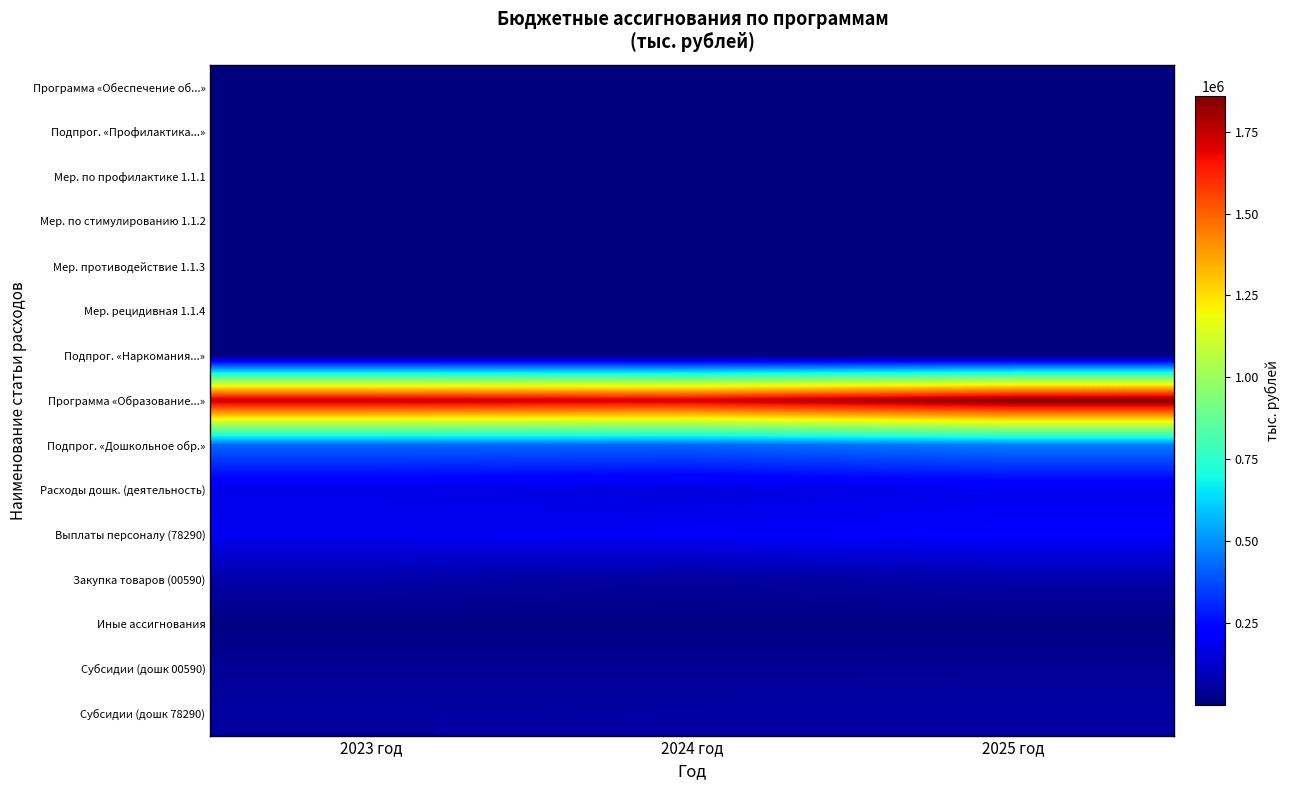

Reading right to left, transcribe all the data shown in this chart.

Программа «Обеспечение об...»: 2025 год=4459	2024 год=4459	2023 год=4890
Подпрог. «Профилактика...»: 2025 год=4389	2024 год=4389	2023 год=4820
Мер. по профилактике 1.1.1: 2025 год=4194	2024 год=4194	2023 год=4525
Мер. по стимулированию 1.1.2: 2025 год=100	2024 год=100	2023 год=100
Мер. противодействие 1.1.3: 2025 год=85	2024 год=85	2023 год=185
Мер. рецидивная 1.1.4: 2025 год=10	2024 год=10	2023 год=10
Подпрог. «Наркомания...»: 2025 год=70	2024 год=70	2023 год=70
Программа «Образование...»: 2025 год=1860129	2024 год=1736011	2023 год=1754715
Подпрог. «Дошкольное обр.»: 2025 год=460585	2024 год=416445	2023 год=418701
Расходы дошк. (деятельность): 2025 год=181030	2024 год=153438	2023 год=171826
Выплаты персоналу (78290): 2025 год=212349	2024 год=199816	2023 год=186292
Закупка товаров (00590): 2025 год=71682	2024 год=47969	2023 год=68807
Иные ассигнования: 2025 год=7532	2024 год=7532	2023 год=7532
Субсидии (дошк 00590): 2025 год=40746	2024 год=39217	2023 год=39026
Субсидии (дошк 78290): 2025 год=65301	2024 год=61438	2023 год=57287